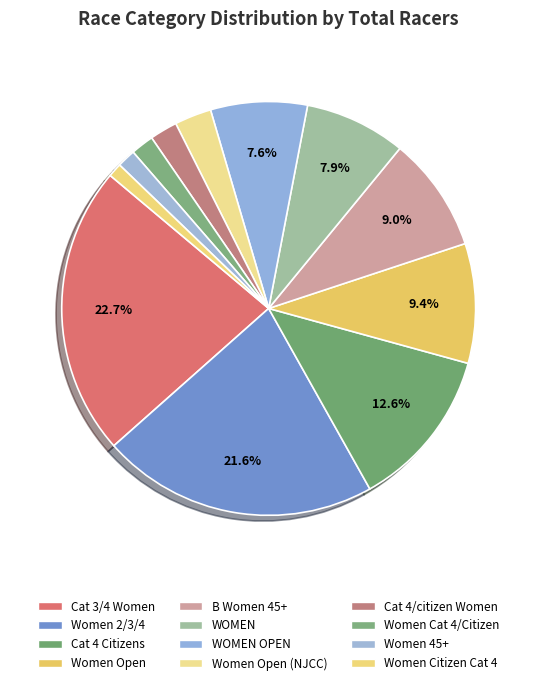

Which category has the smallest portion of the pie?

Women Citizen Cat 4